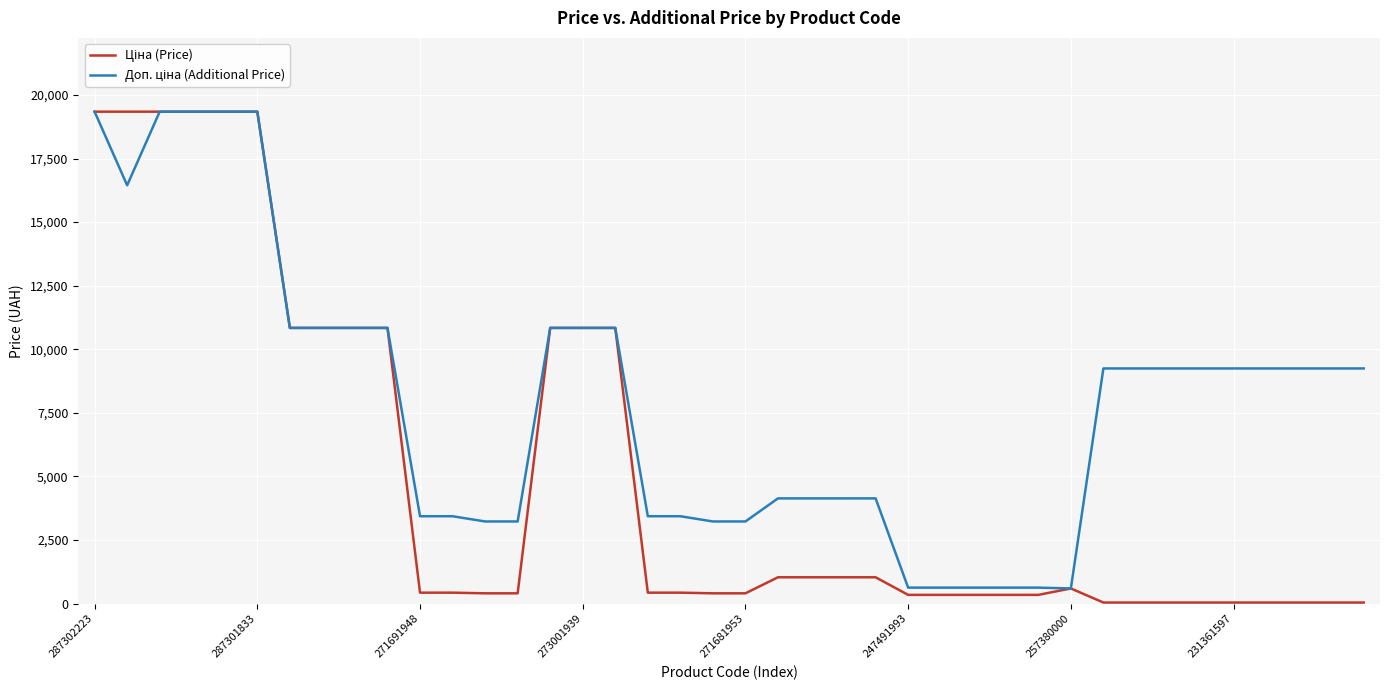

What is the greatest value displayed?

19343.1